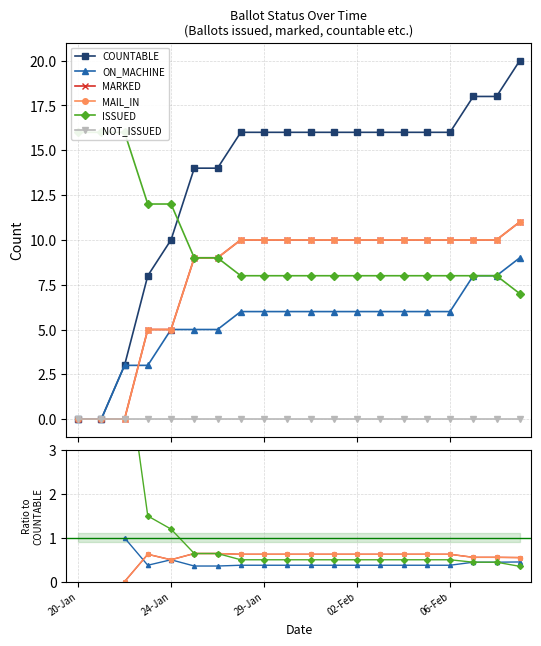

True or false: MARKED and NOT_ISSUED intersect in this chart.

False